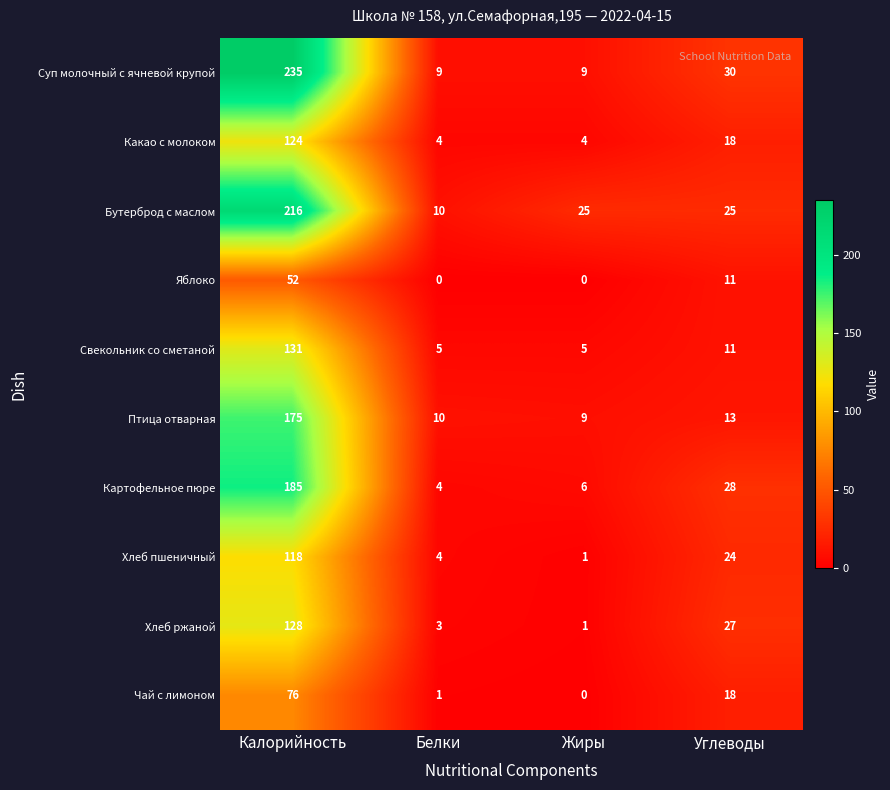

What is the total value across all series at Жиры?

60